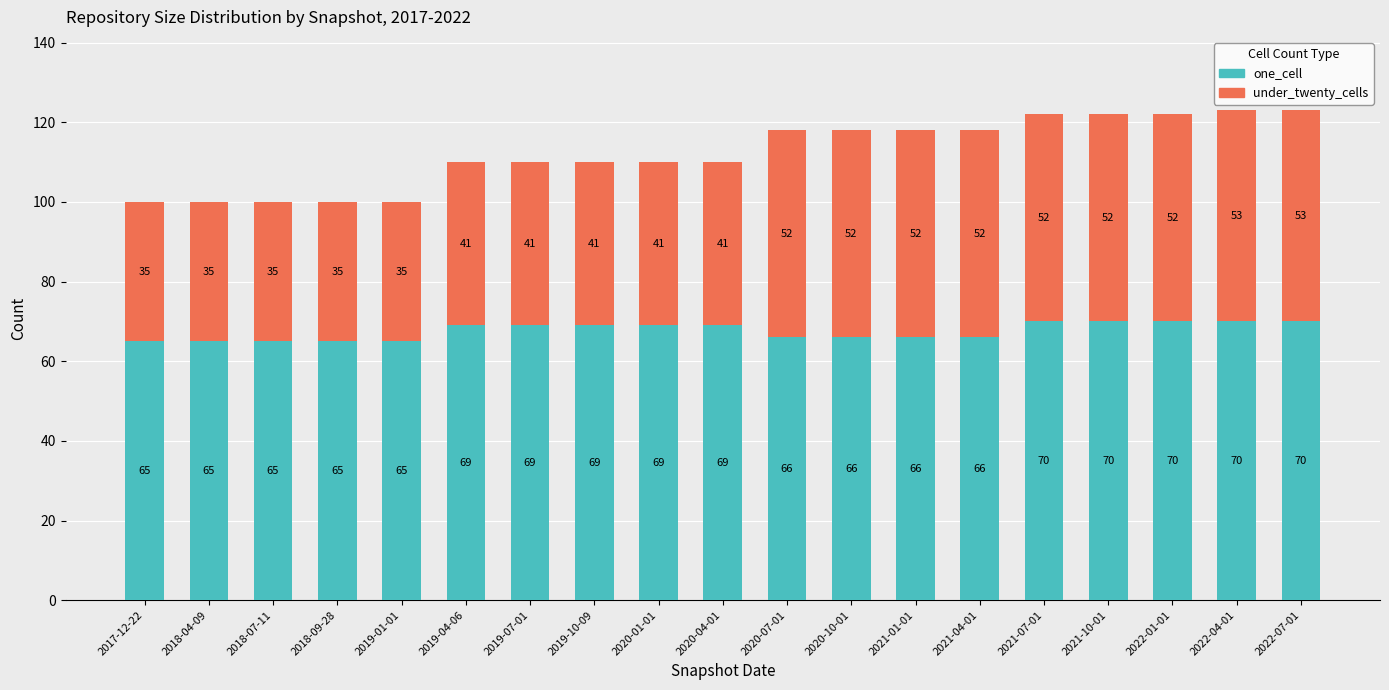

What is the average value of the one_cell series?

68